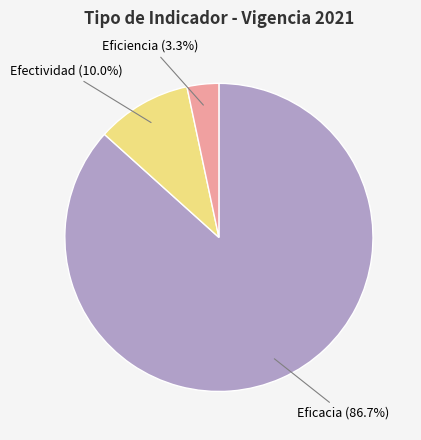

Is there any slice that represents more than half of the pie?

Yes